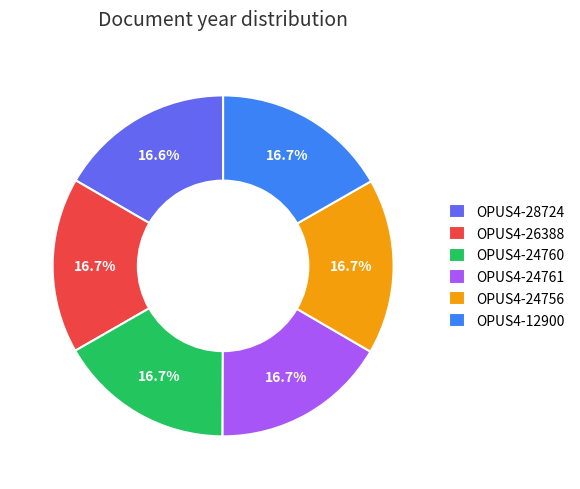

Is it true that OPUS4-26388 is 17% of the pie?

True